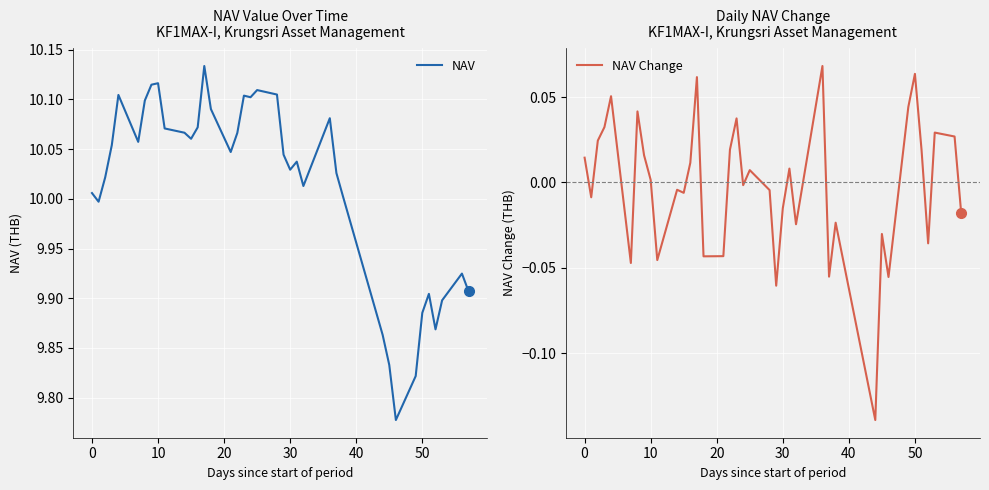

The NAV Change series shows 0.0 at 10. True or false?

True